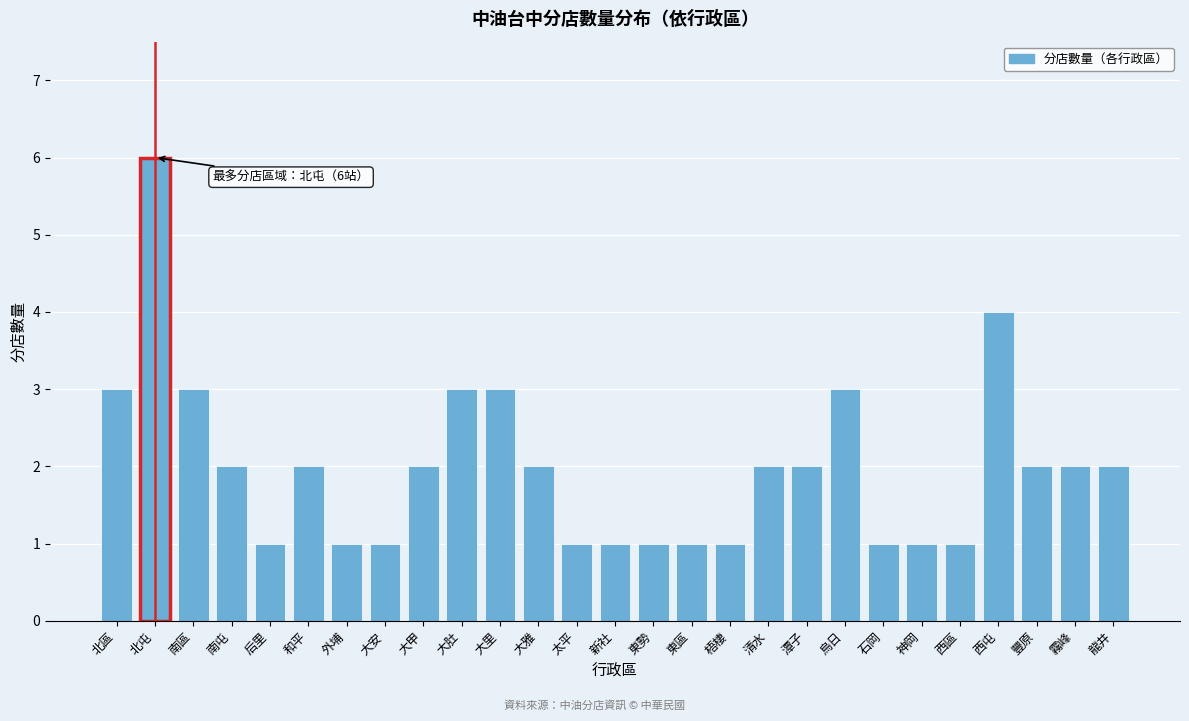

Reading left to right, transcribe all the data shown in this chart.

北區=3	北屯=6	南區=3	南屯=2	后里=1	和平=2	外埔=1	大安=1	大甲=2	大肚=3	大里=3	大雅=2	太平=1	新社=1	東勢=1	東區=1	梧棲=1	清水=2	潭子=2	烏日=3	石岡=1	神岡=1	西區=1	西屯=4	豐原=2	霧峰=2	龍井=2